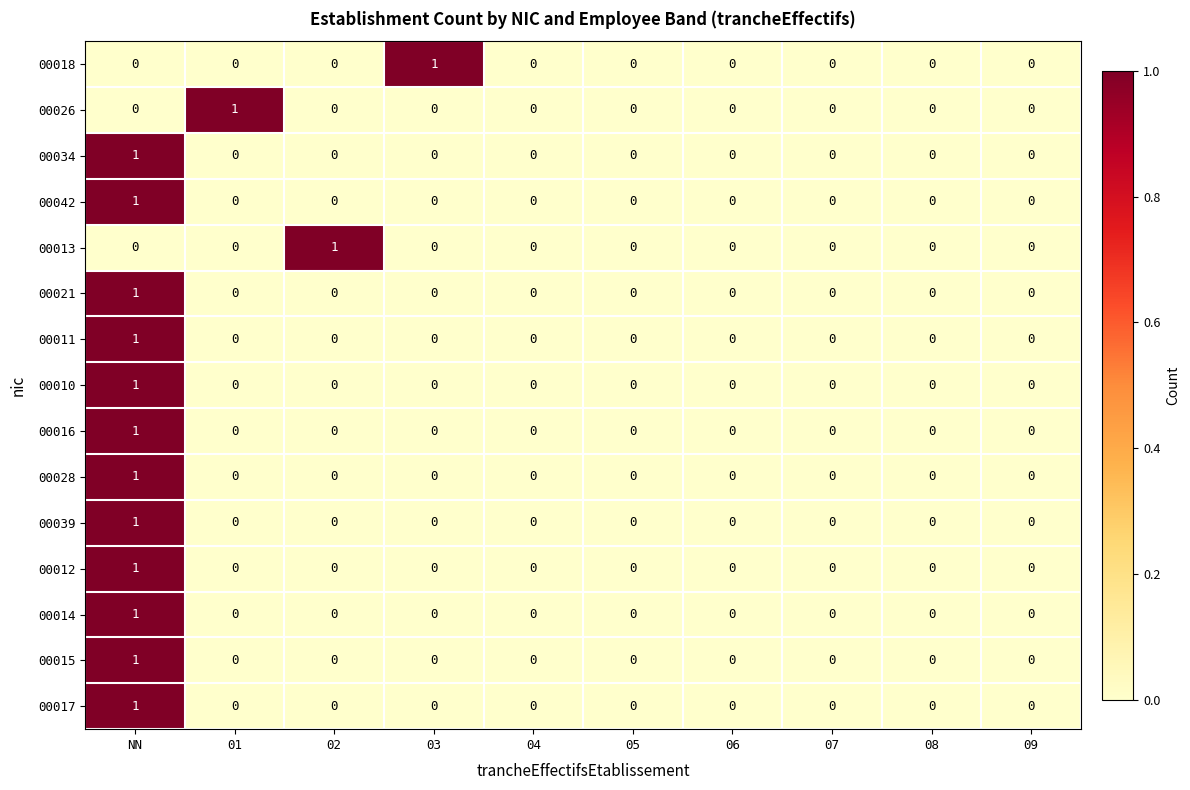

Which category has the highest value in the 00012 series?

NN